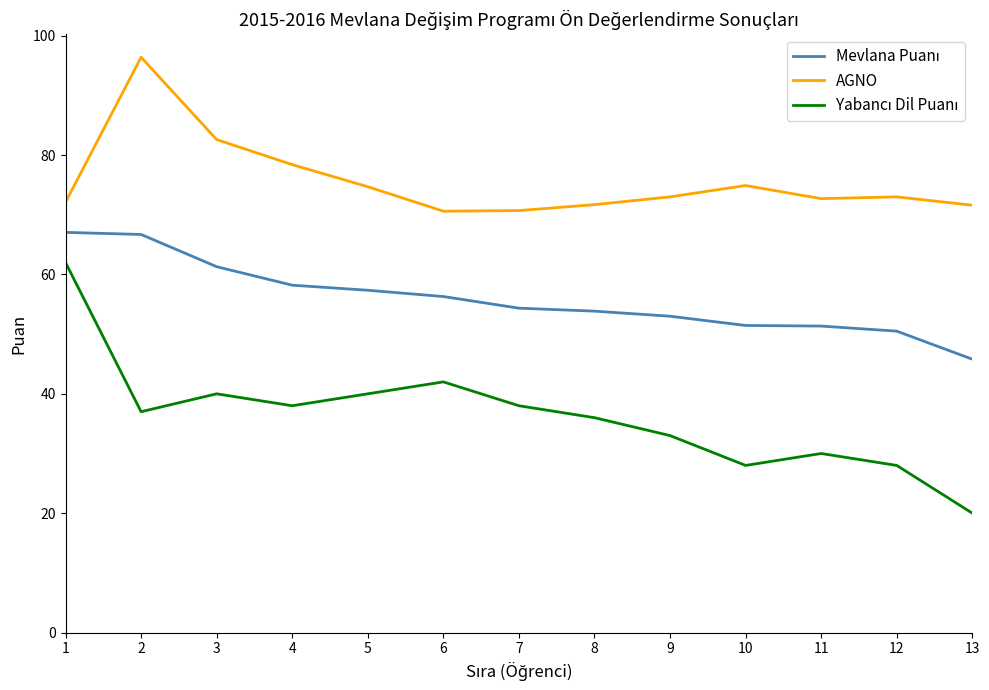

What is the highest value of the AGNO series?

96.4